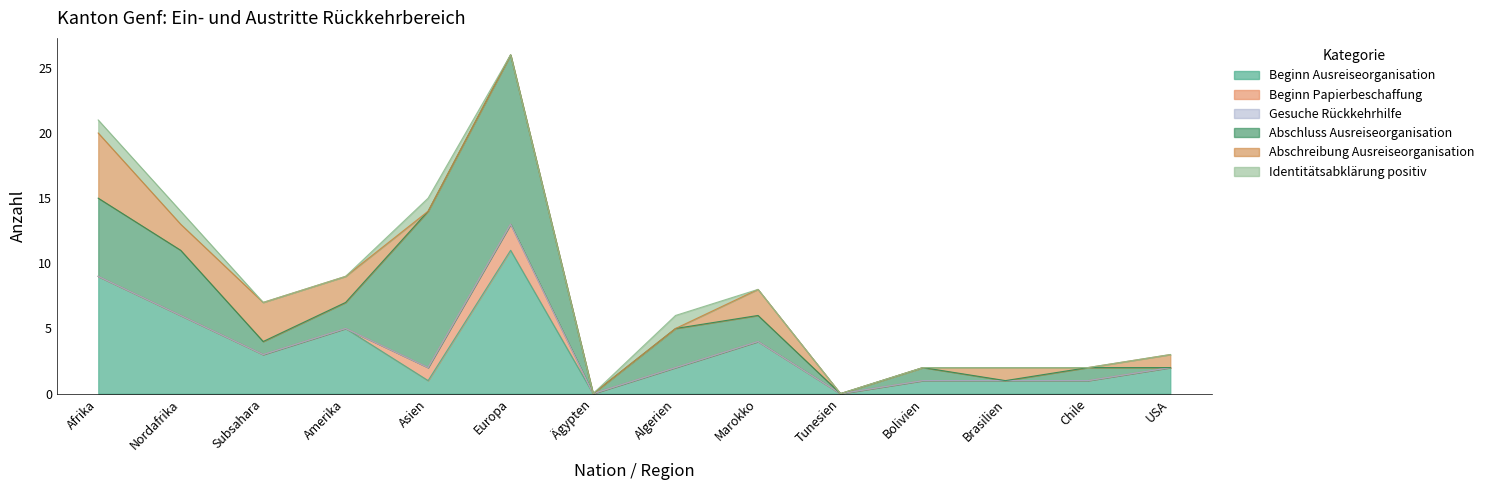

Between Amerika and Ägypten, which series saw the biggest shift?

Beginn Ausreiseorganisation